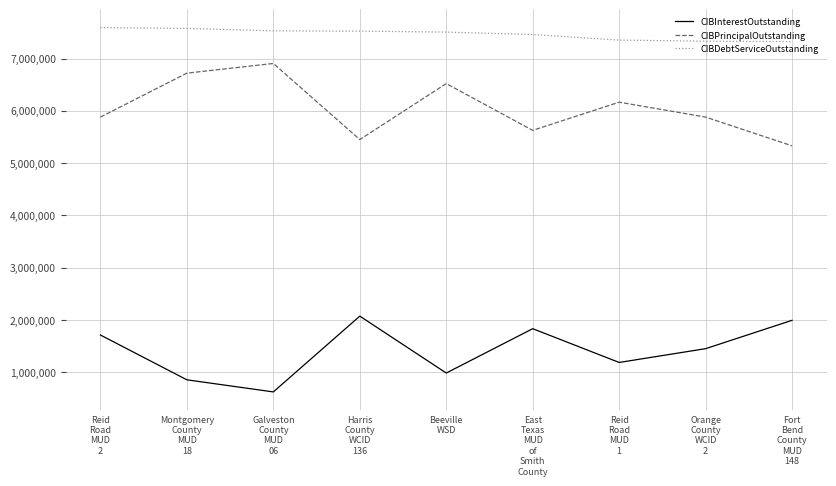

How many values in the CIBInterestOutstanding series are below 1450923?

4